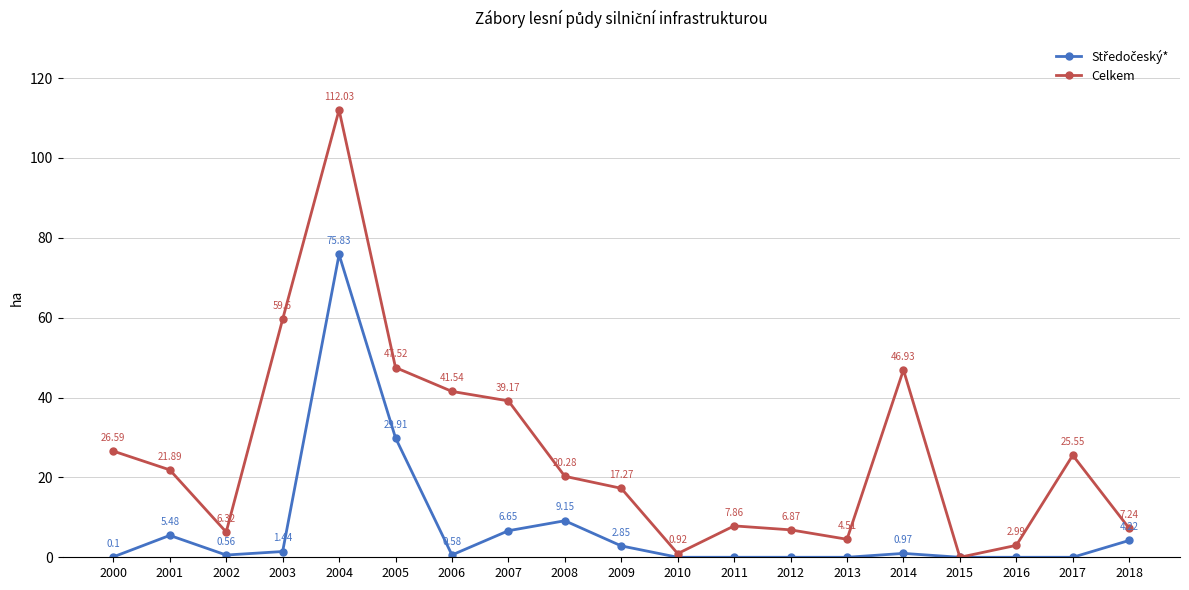

What is the maximum value shown in the chart?

112.0